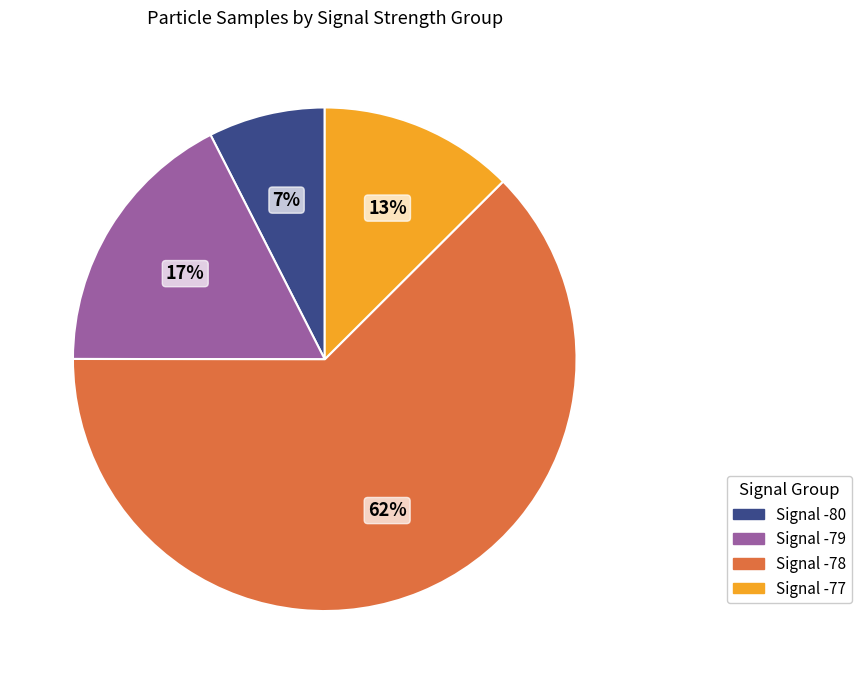

Does any single category account for the majority?

Yes